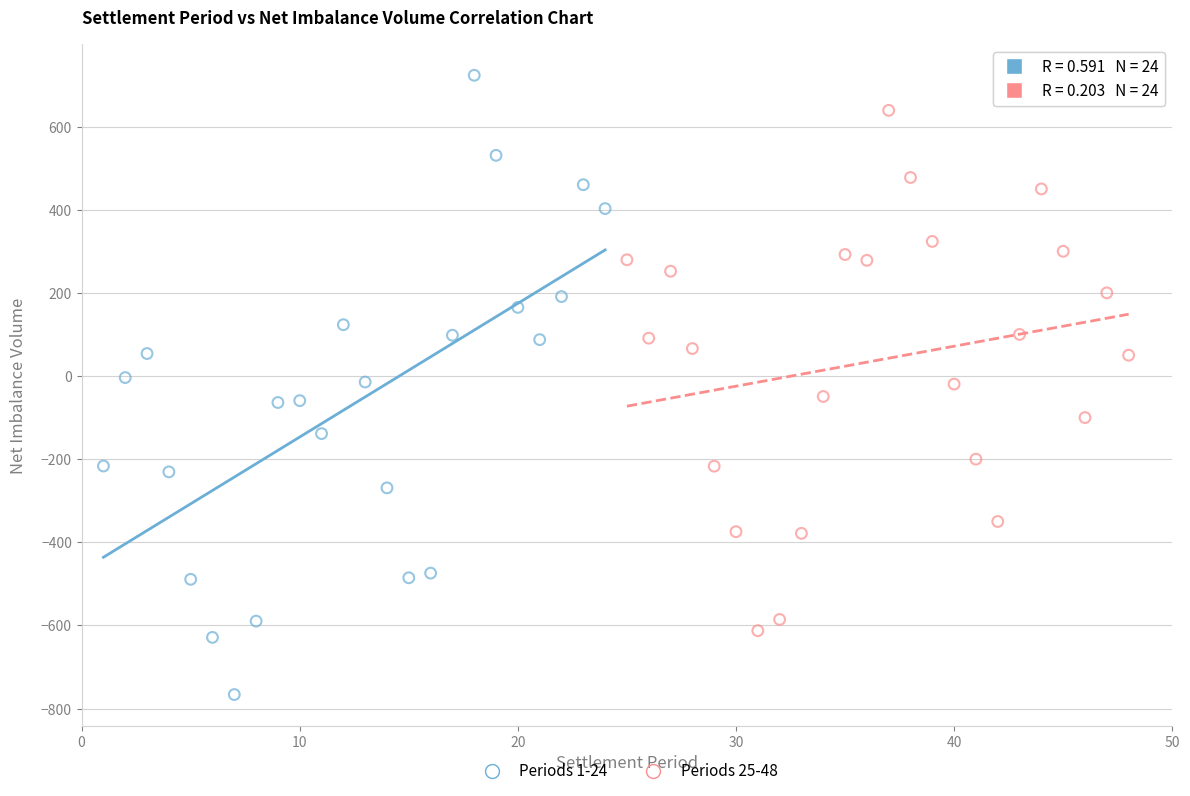

Which series contains the lowest Y value?

Periods 1-24